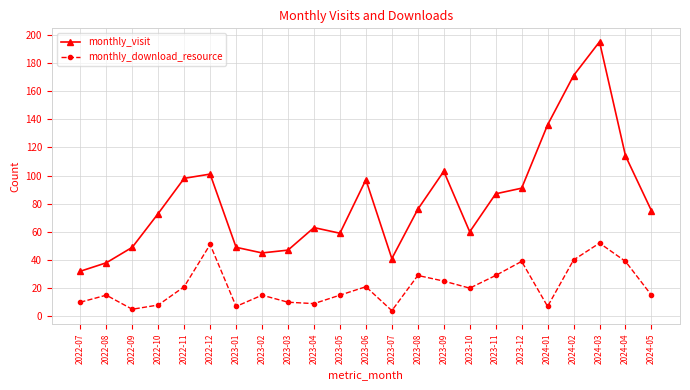

The monthly_download_resource series shows 24 at 2023-05. True or false?

False